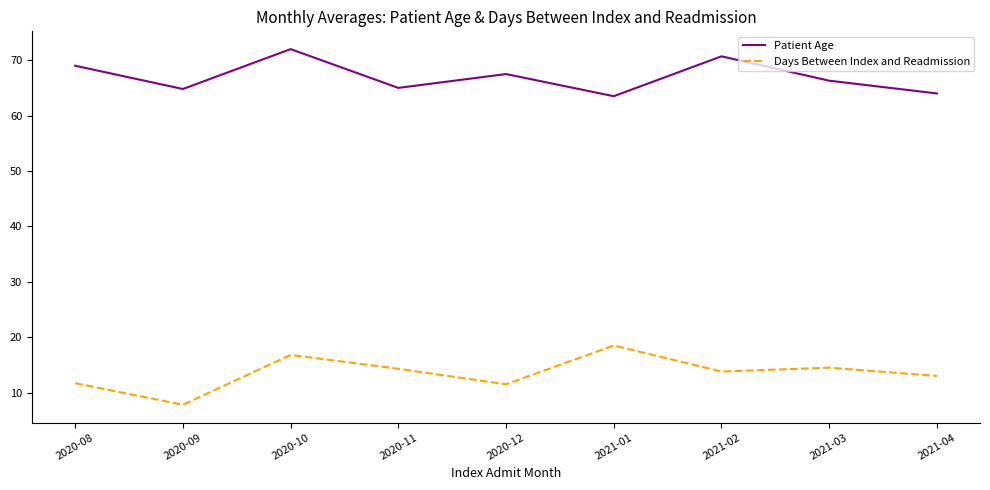

True or false: Days Between Index and Readmission and Patient Age intersect in this chart.

False